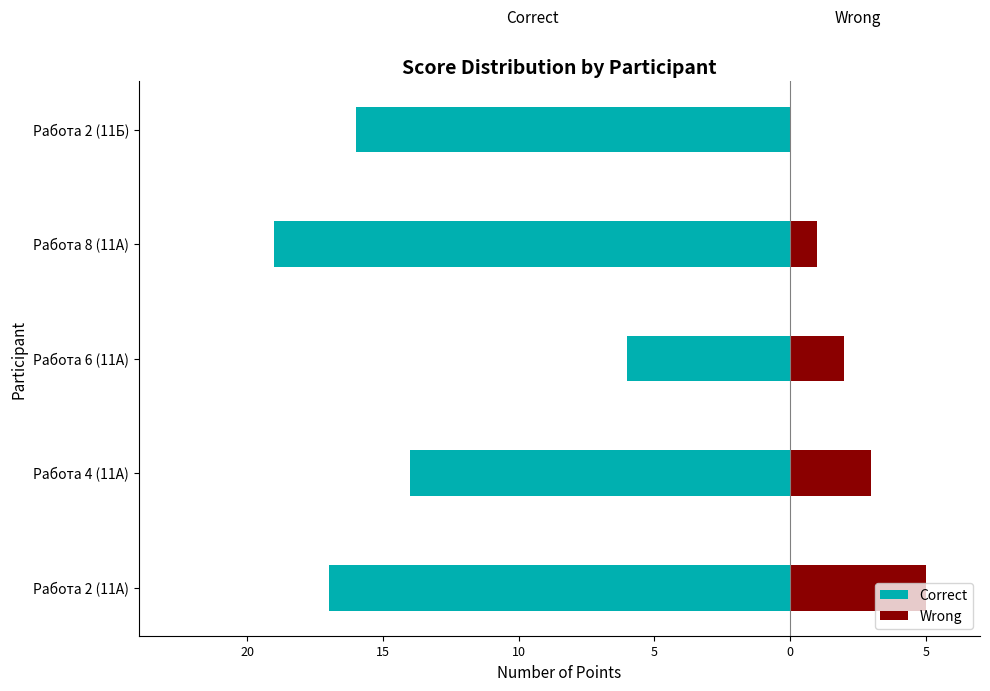

Reading left to right, extract all data points from this chart.

Correct: -17	-14	-6	-19	-16
Wrong: 5	3	2	1	0